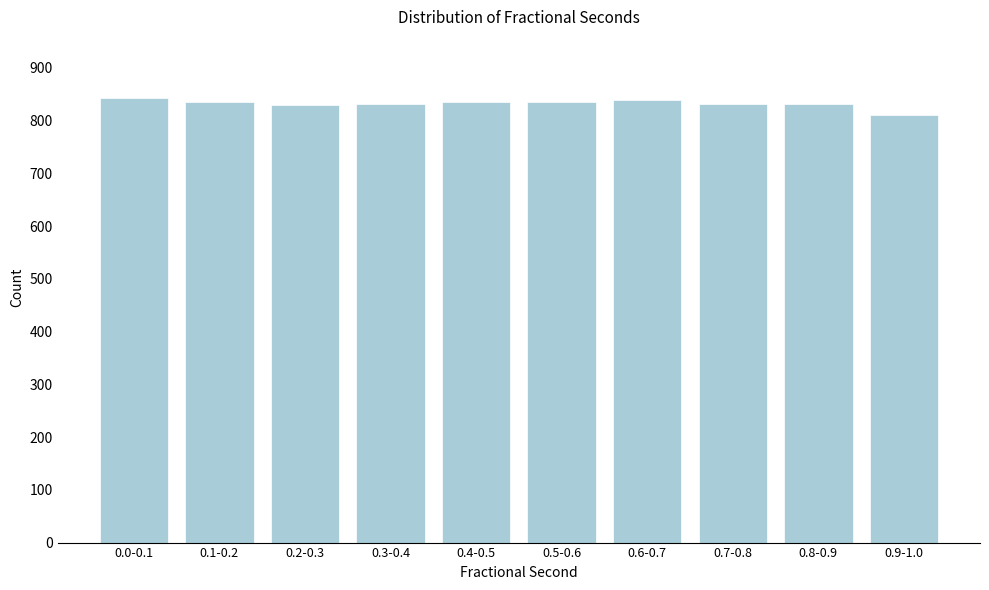

What is the minimum value shown in the chart?

810